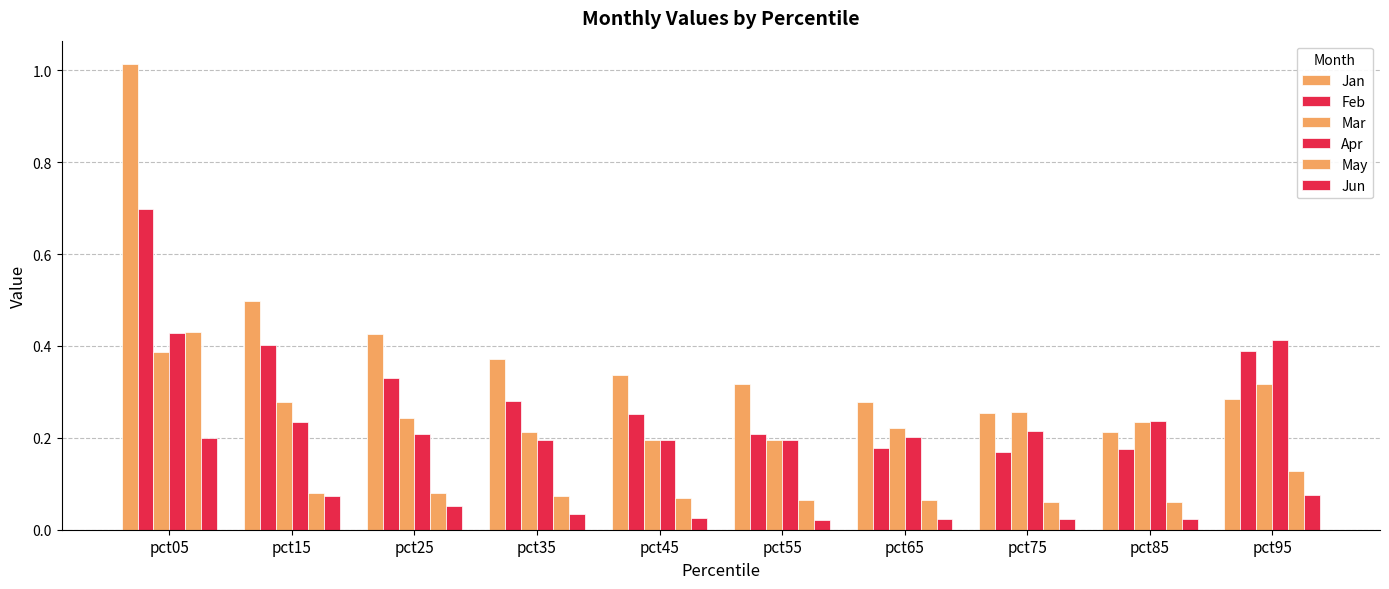

Count the number of data series in this chart.

6